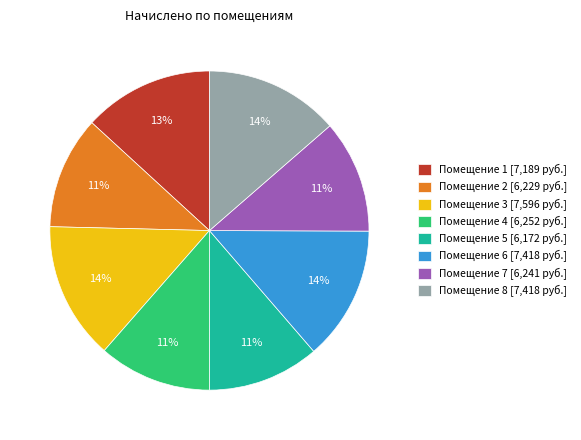

To the nearest percent, what percentage of the pie is Помещение 6 [7,418 руб.]?

14%